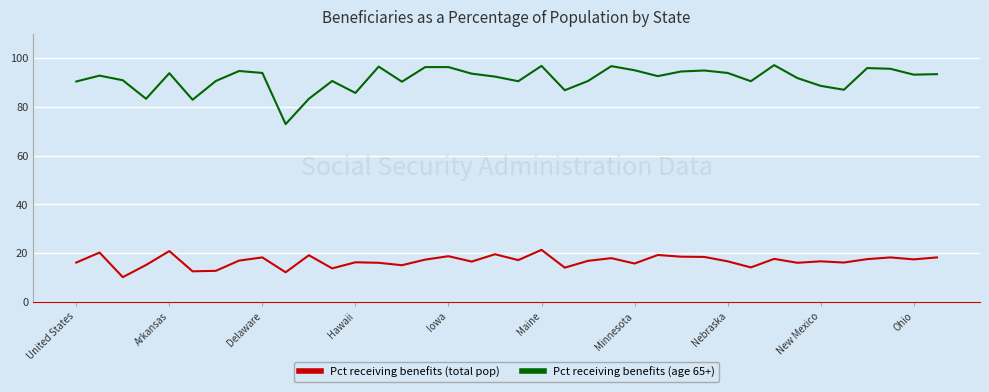

True or false: Pct receiving benefits (age 65+) and Pct receiving benefits (total pop) cross at least once.

False